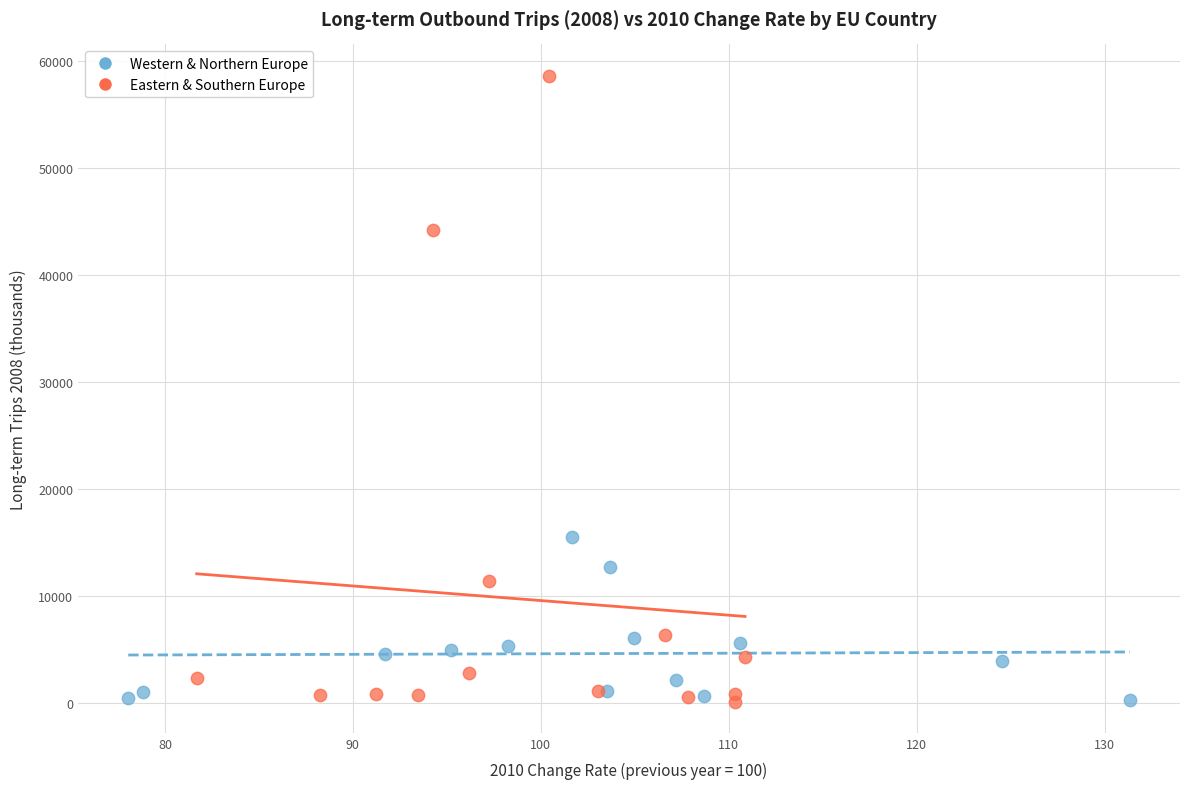

Which series contains the highest Y value?

Eastern & Southern Europe